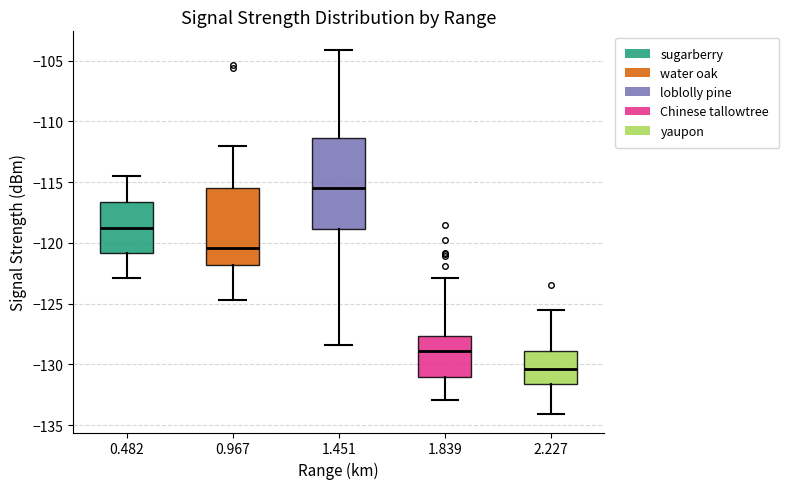

Reading left to right, read every box against the y-axis: the position of its median line, the range the box covers, and the ends of its whiskers. The values are not printed on the chart, so give them approximately, as read against the axis.

0.482: median -119.0, box -121.0 to -116.5, whiskers -123.0 to -114.5
0.967: median -120.5, box -122.0 to -115.5, whiskers -124.5 to -112.0
1.451: median -115.5, box -119.0 to -111.5, whiskers -128.5 to -104.0
1.839: median -129.0, box -131.0 to -127.5, whiskers -133.0 to -123.0
2.227: median -130.5, box -131.5 to -129.0, whiskers -134.0 to -125.5